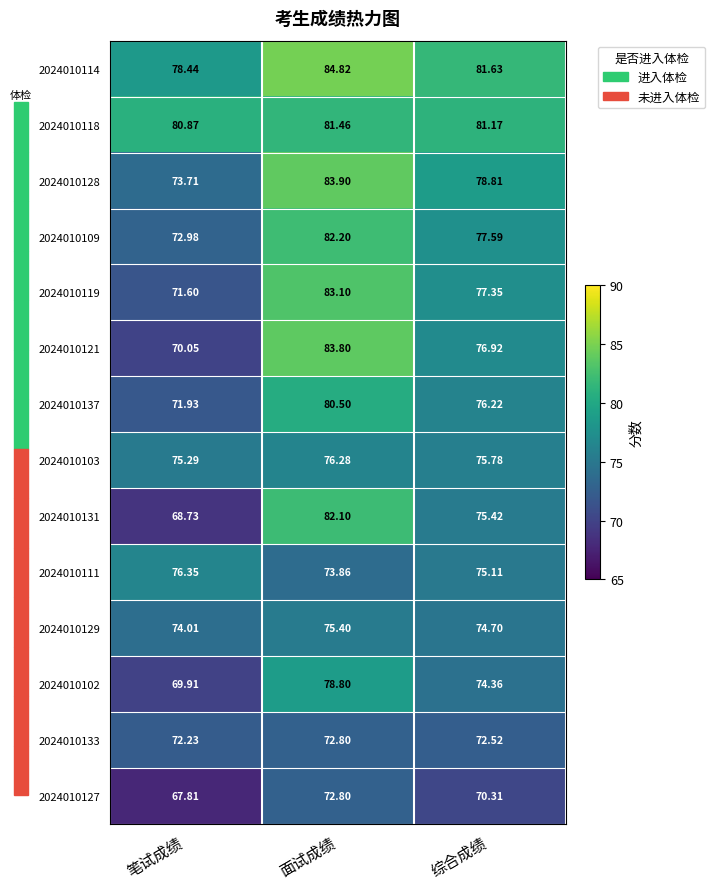

Count the number of data series in this chart.

14